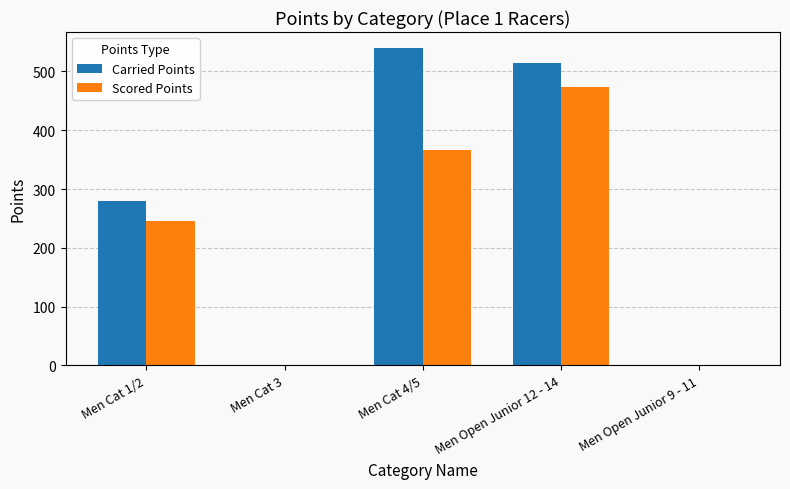

The Carried Points series shows 344.9 at Men Open Junior 12 - 14. True or false?

False